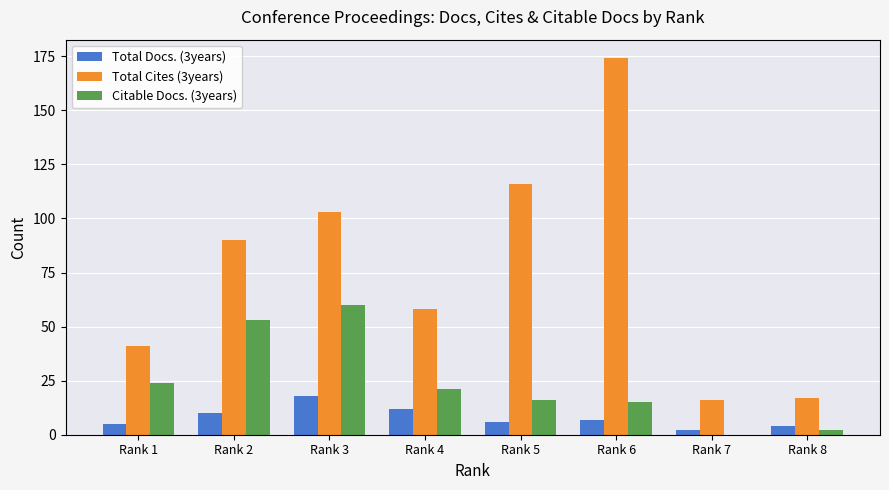

Between Rank 1 and Rank 8, which series saw the biggest shift?

Total Cites (3years)